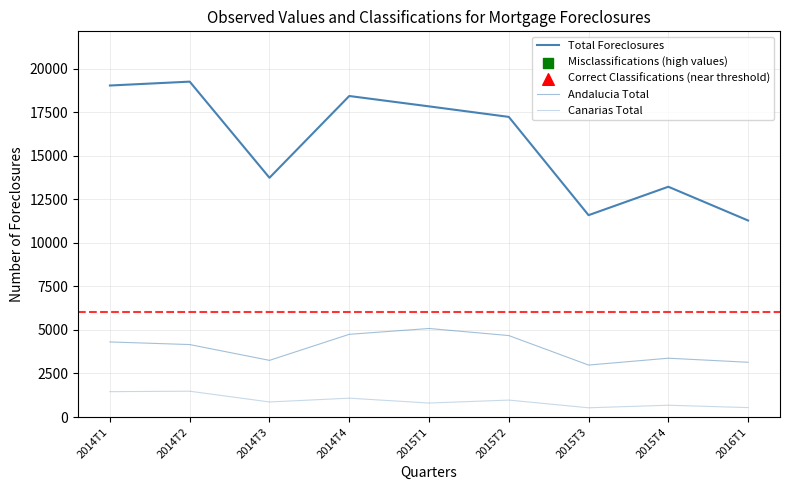

Which series has the largest total across all categories?

Total Foreclosures